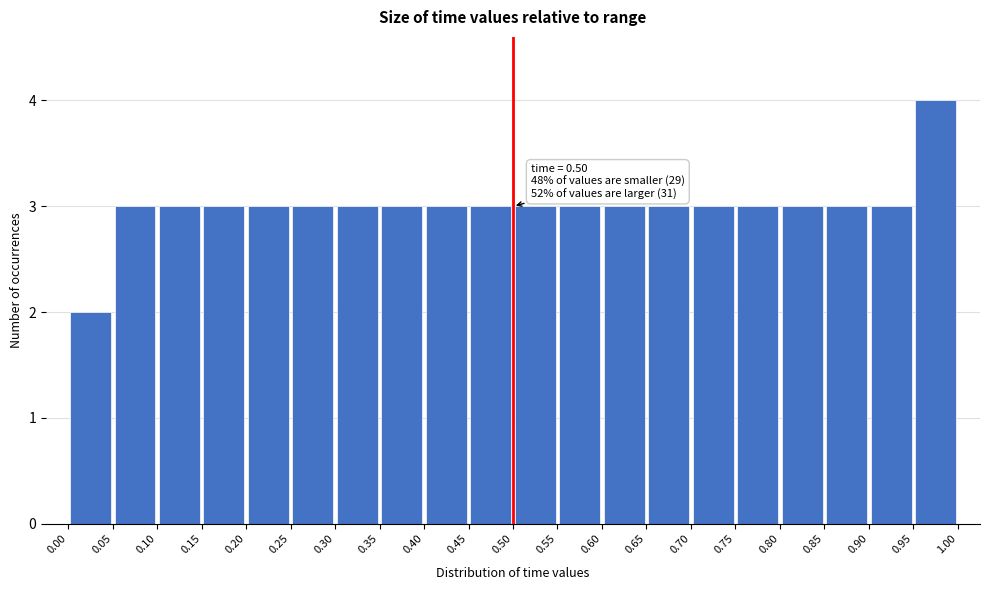

Over which range of the x-axis is the bar tallest?

0.95 to 1.00